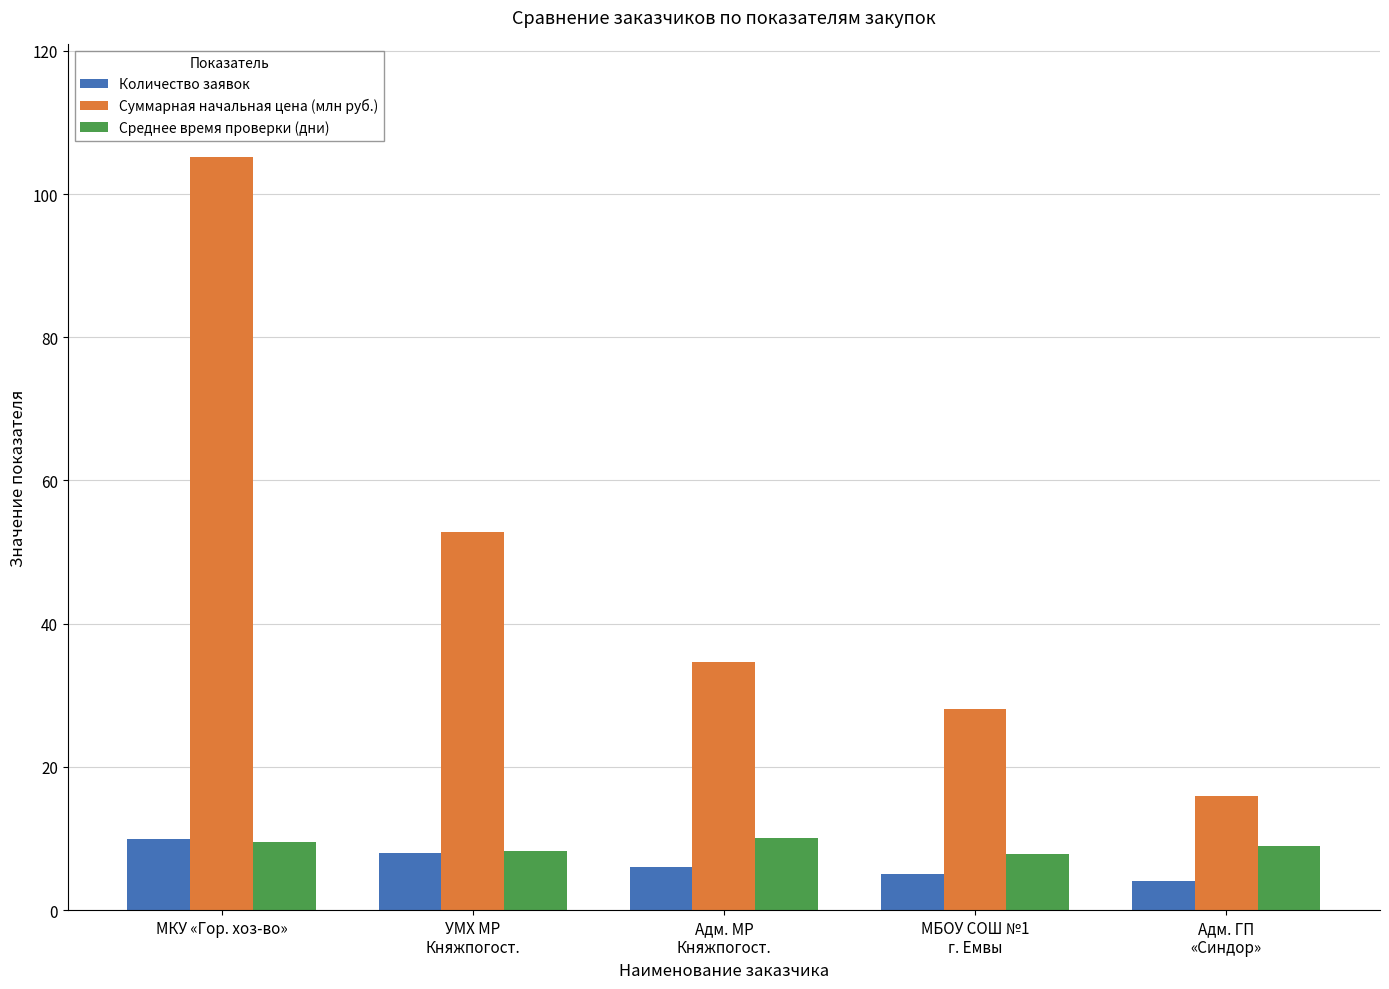

How many data points in Среднее время проверки (дни) are less than 9?

2